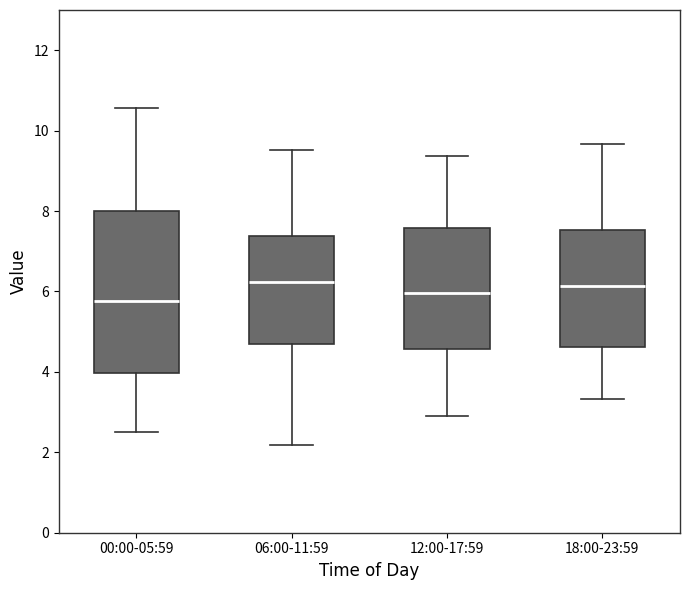

Which box has the lowest median line?

00:00-05:59